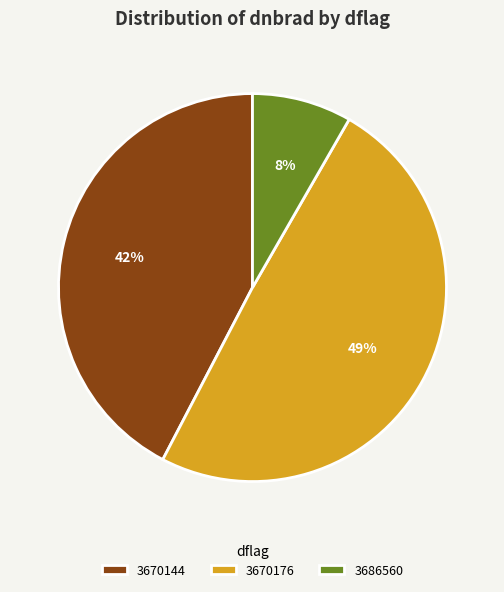

To the nearest percent, what is the difference between the largest and smallest slice percentages?

41%